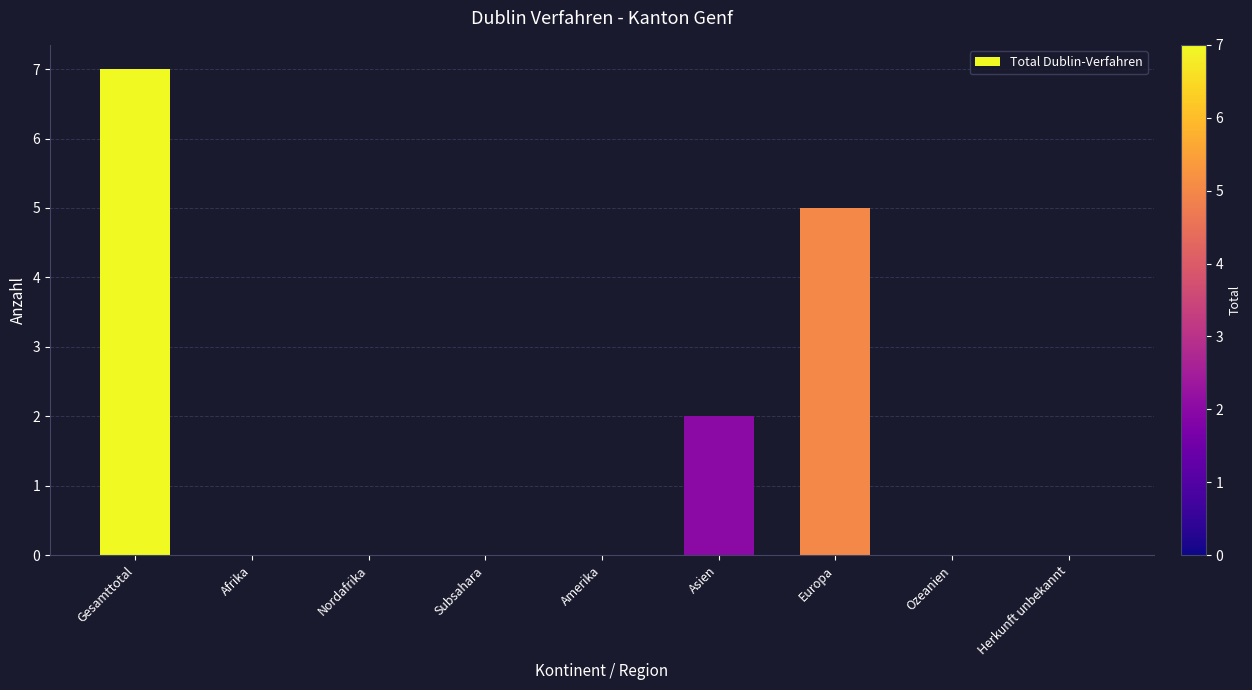

Which has a higher value, Amerika or Europa?

Europa